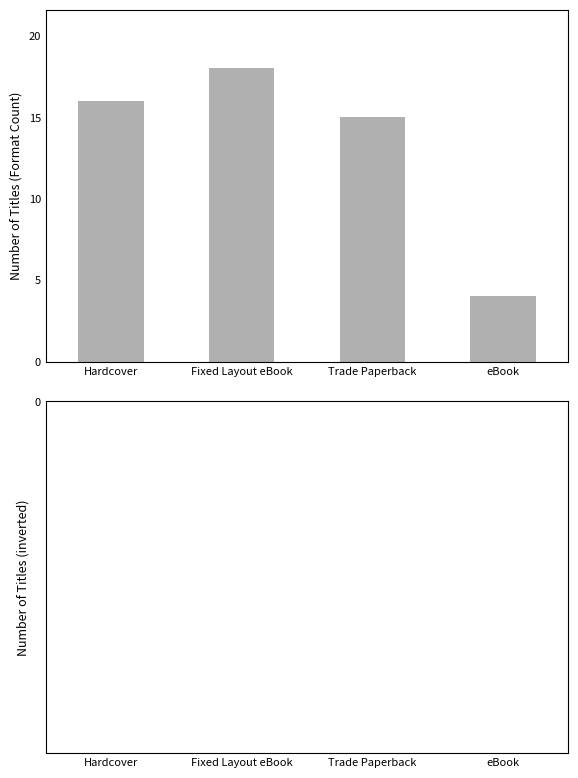

How many values in the Count series are below 16?

2